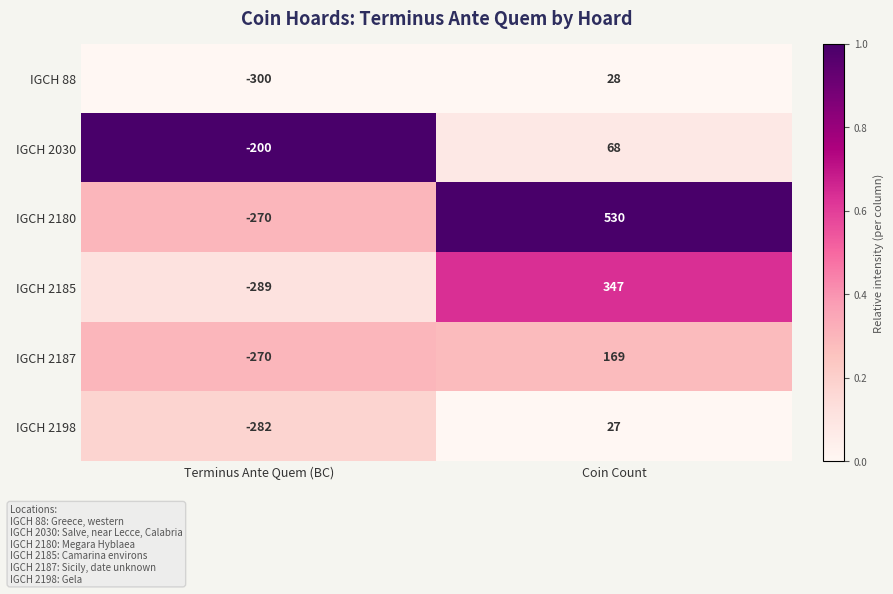

What is the total value across all series at Coin Count?

1169